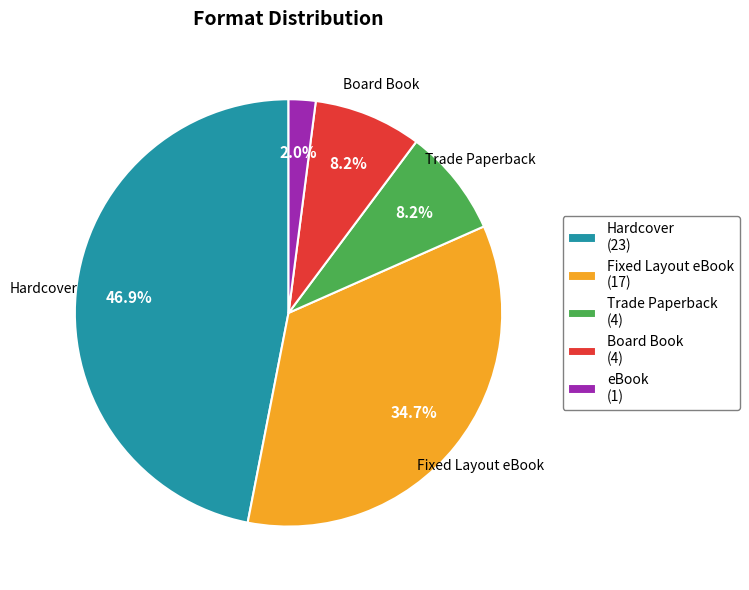

Does any single category account for the majority?

No